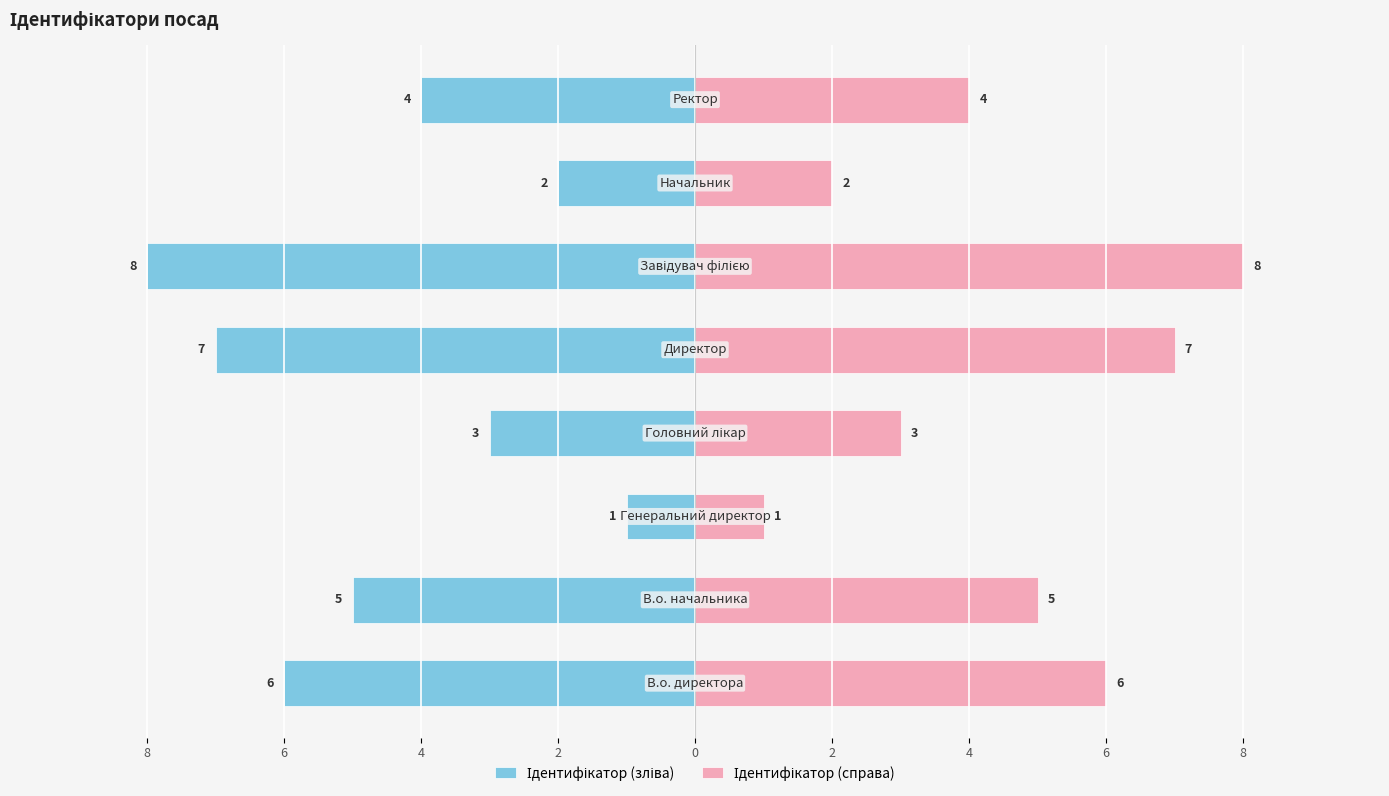

Does the chart contain stacked bars?

No